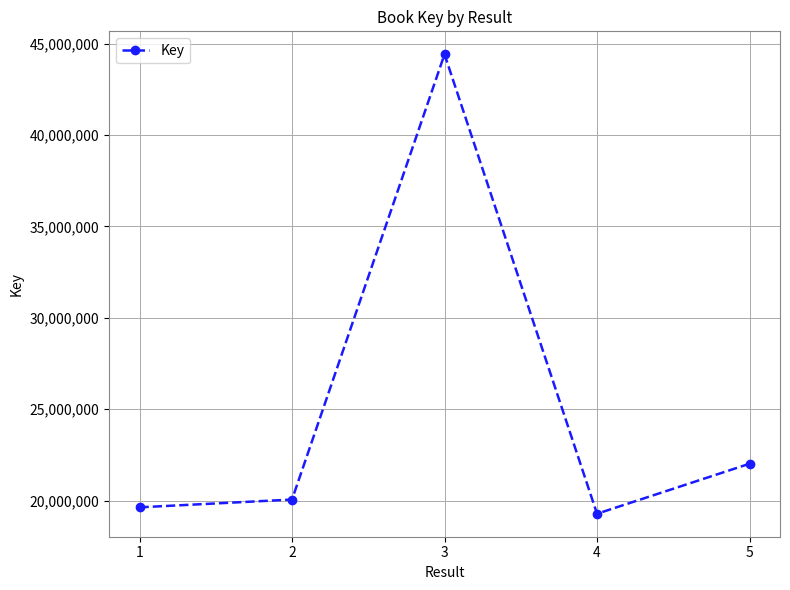

At which category does the chart reach its minimum across all series?

4